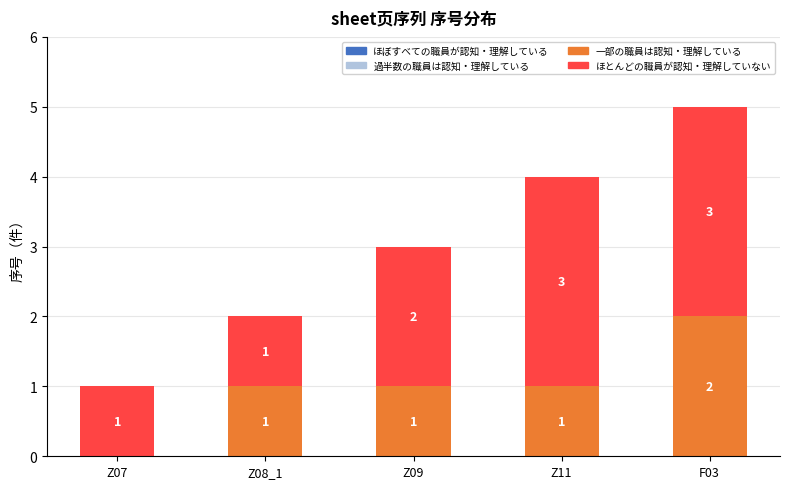

How many series are shown in this chart?

2